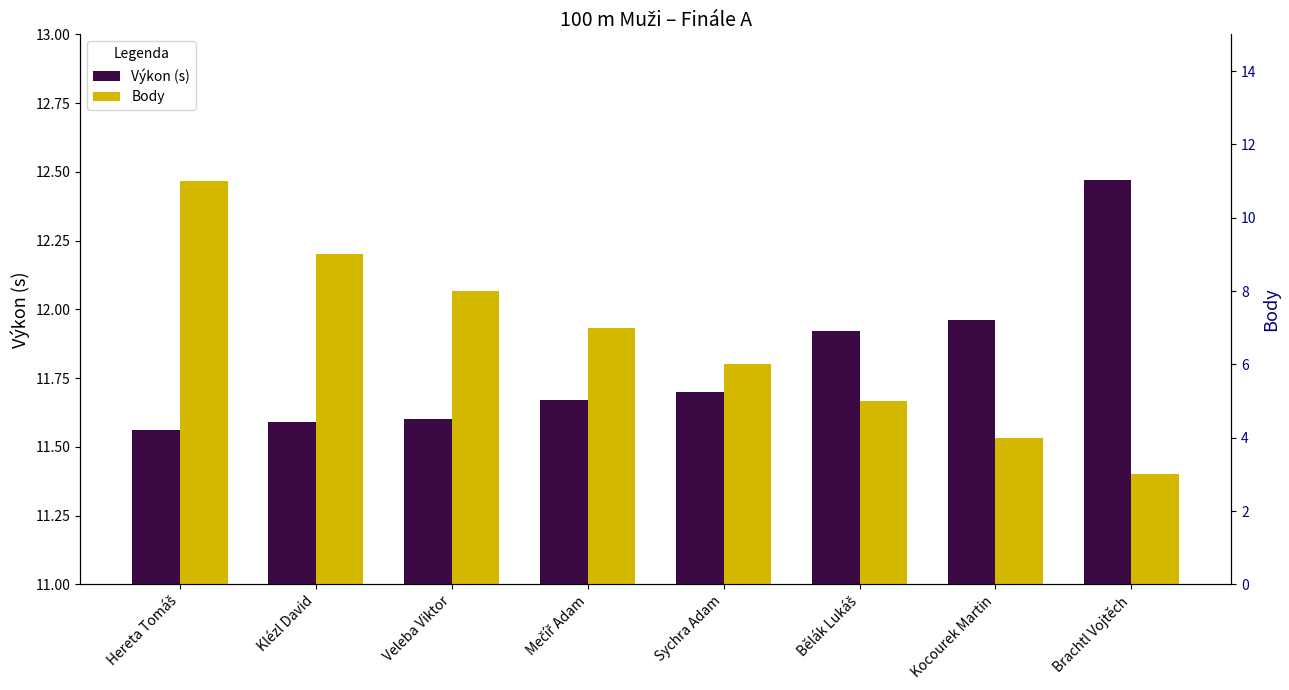

Between Sychra Adam and Mečíř Adam, which is larger?

Sychra Adam